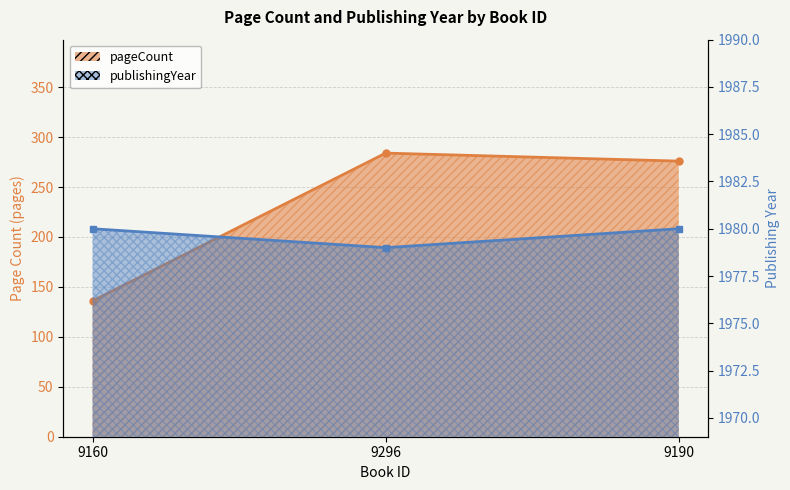

How many series are shown in this chart?

2